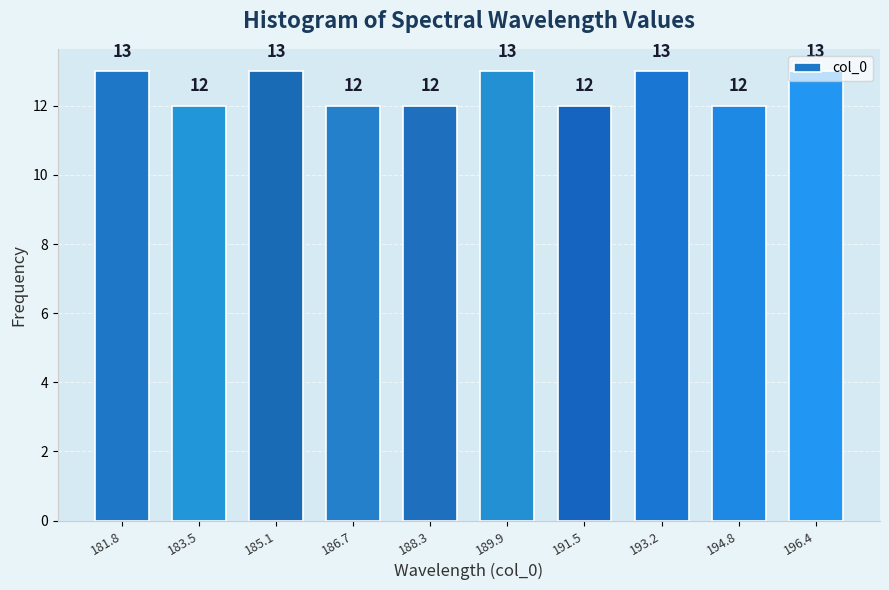

What is the value of the 6th bar from the left?

13